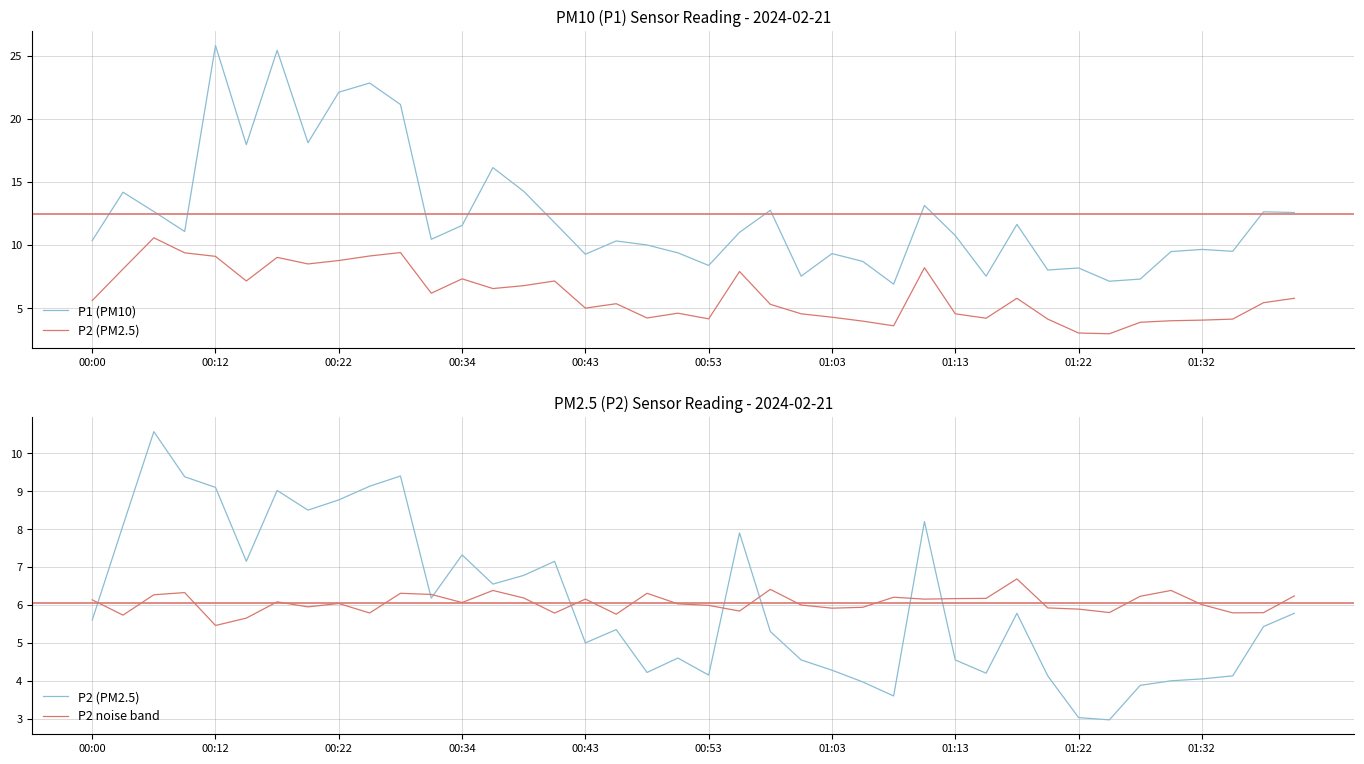

What is the smallest value displayed?

3.0